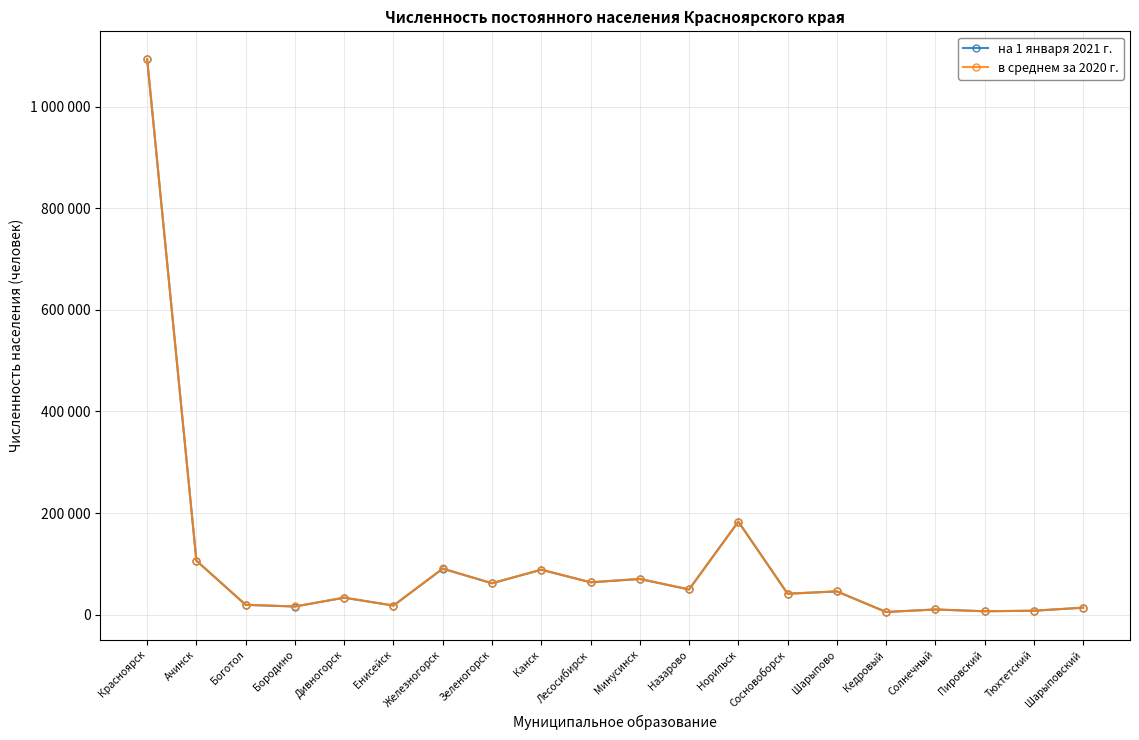

Which has a higher value, Канск or Минусинск?

Канск